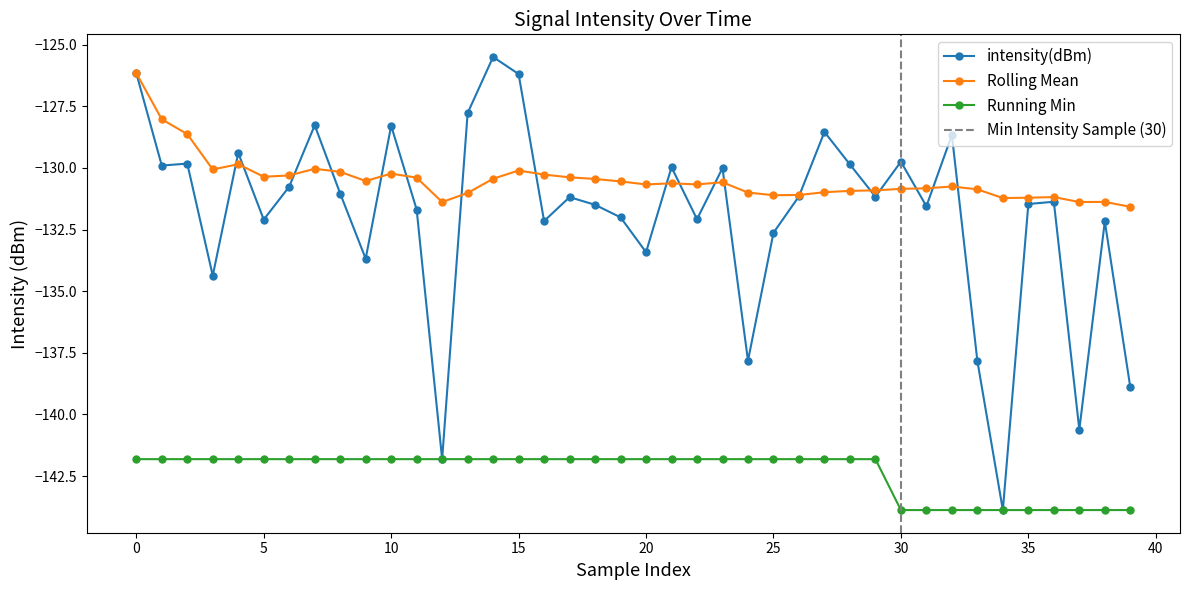

Is it true that Rolling Mean equals -131.1 at 25?

True